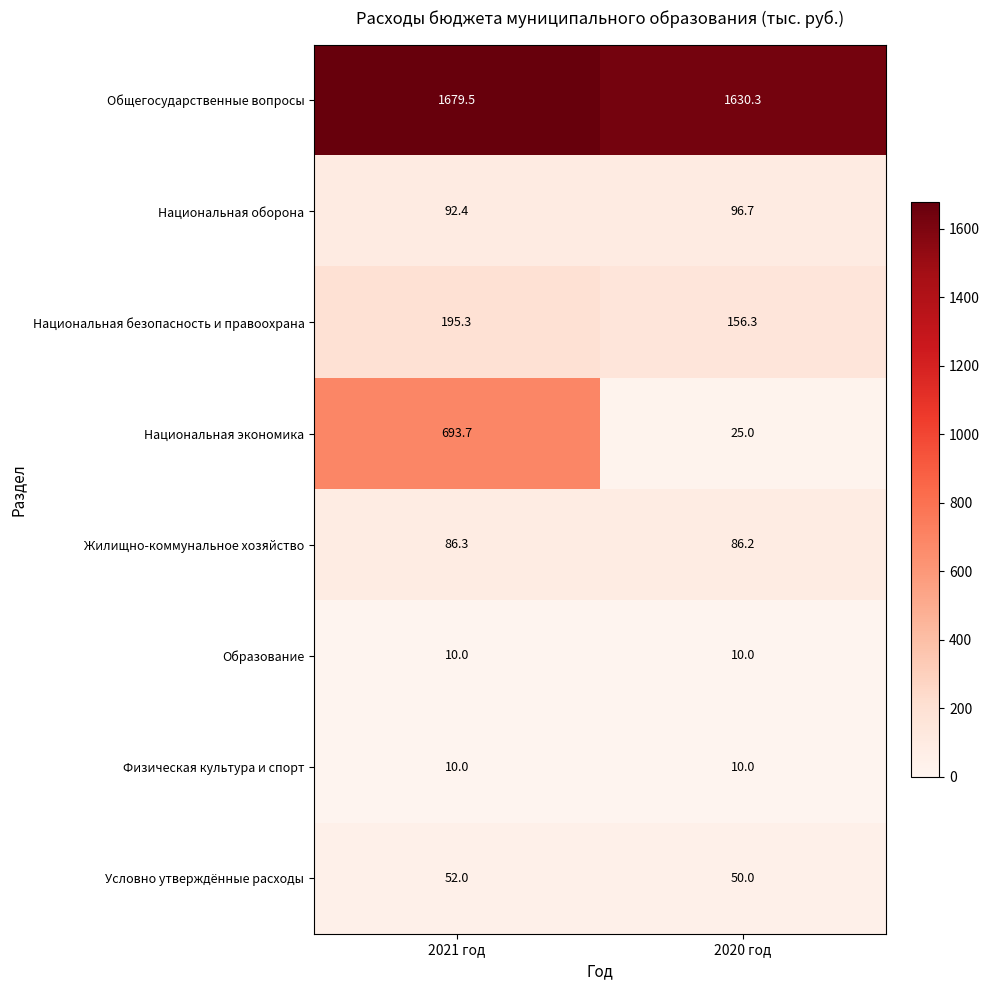

What is the sum of all Национальная экономика values?

718.7